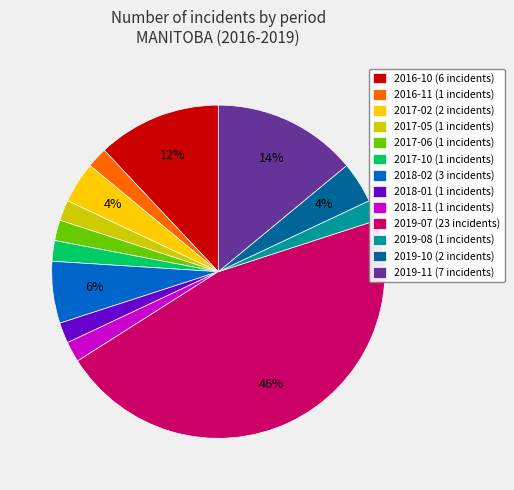

Approximately how many times larger is the value at 2019-07 (23 incidents) compared to 2017-05 (1 incidents)?

23.0